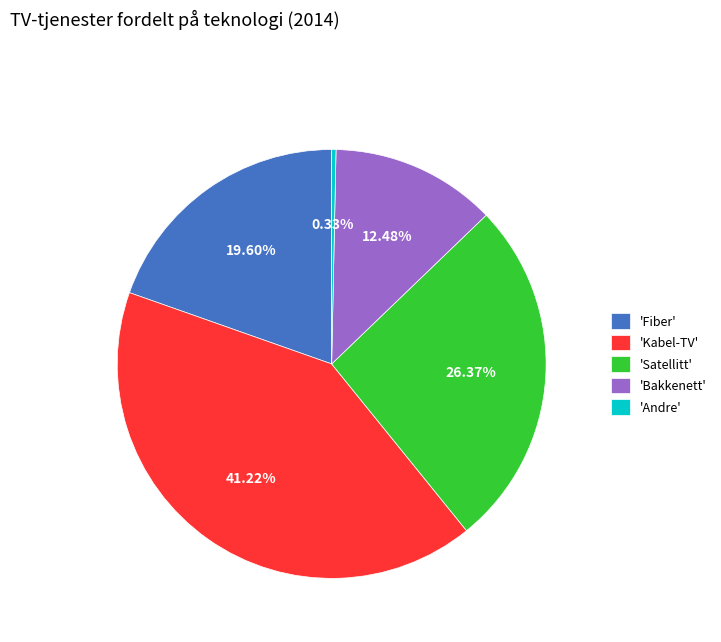

Do 'Kabel-TV' and 'Andre' together represent more than half of the pie?

No